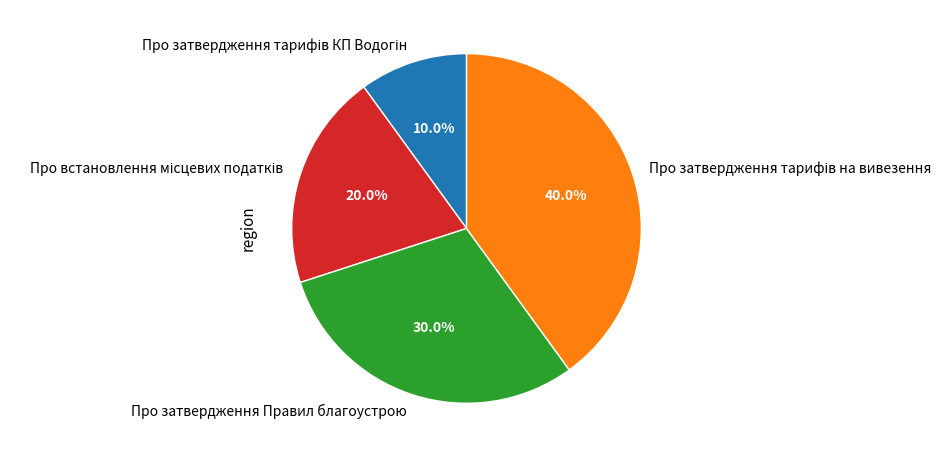

Is there a majority slice in this chart?

No